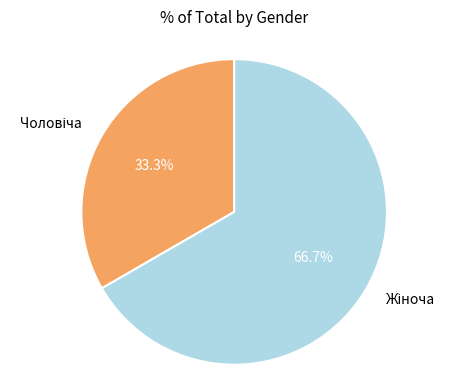

Does any single category account for the majority?

Yes